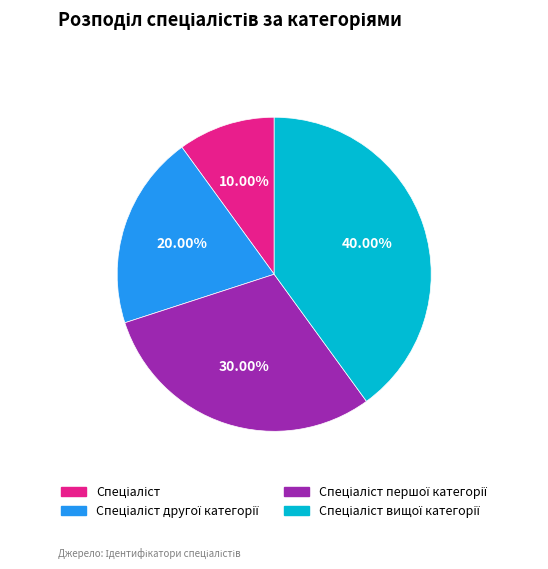

Does any single category account for the majority?

No